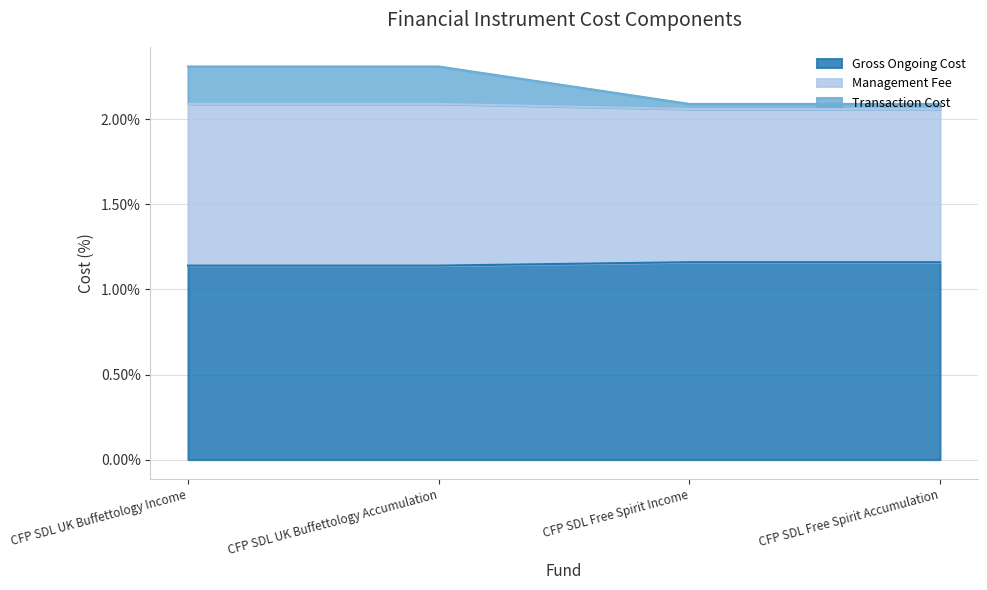

Does the chart have visible grid lines?

Yes